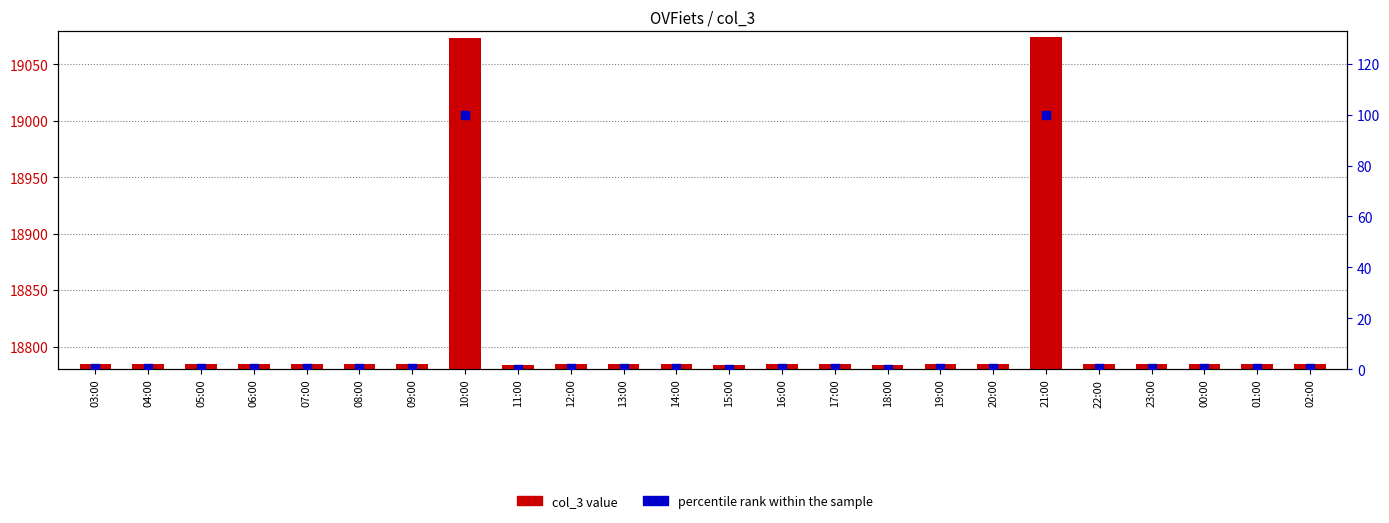

Is the value of percentile rank within the sample at 14:00 greater than the value of col_3 value at 15:00?

No